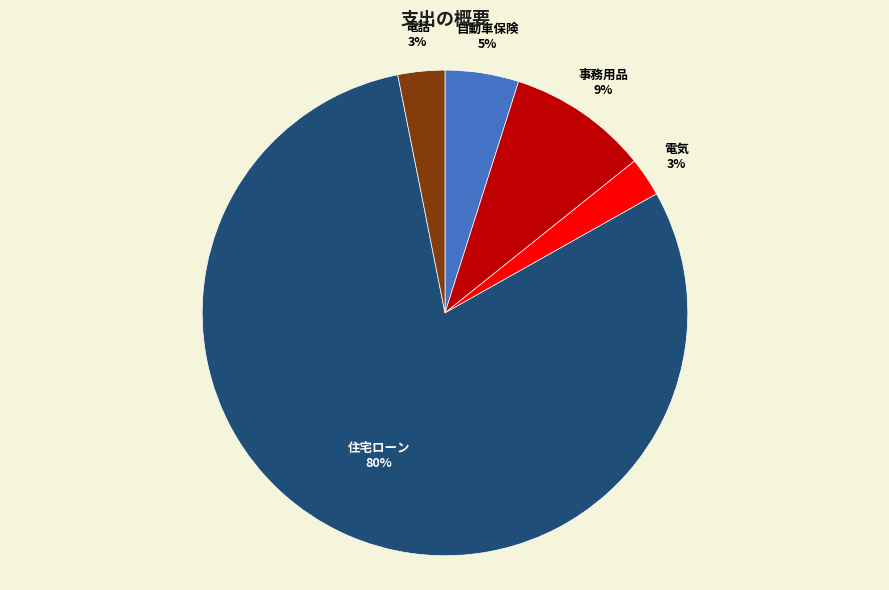

To the nearest percent, what portion does 事務用品 represent?

9%